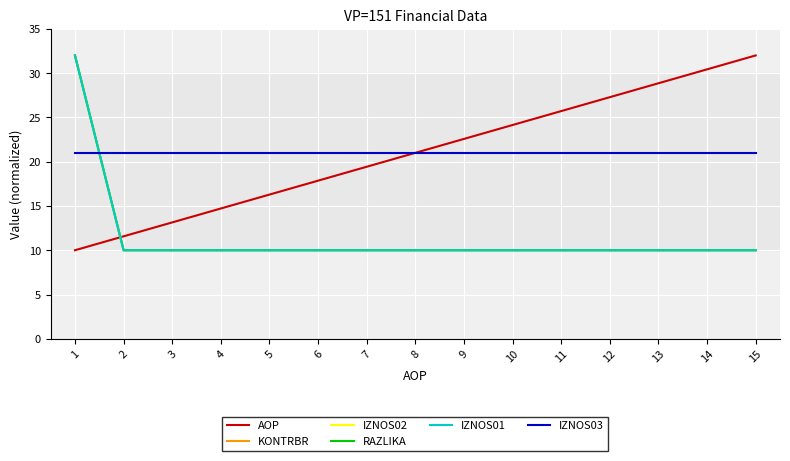

Is it true that IZNOS02 equals 10.0 at 5?

True